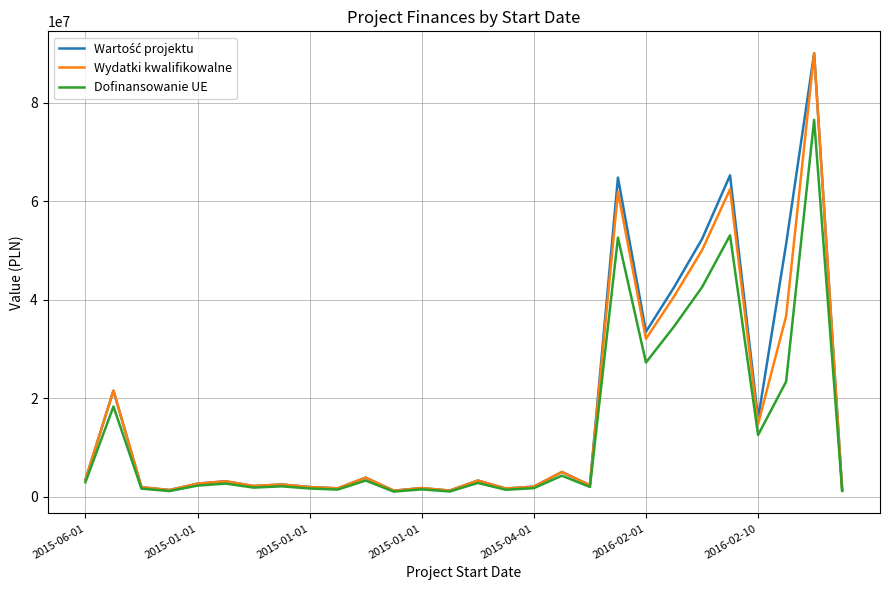

True or false: Wydatki kwalifikowalne and Wartość projektu cross at least once.

False